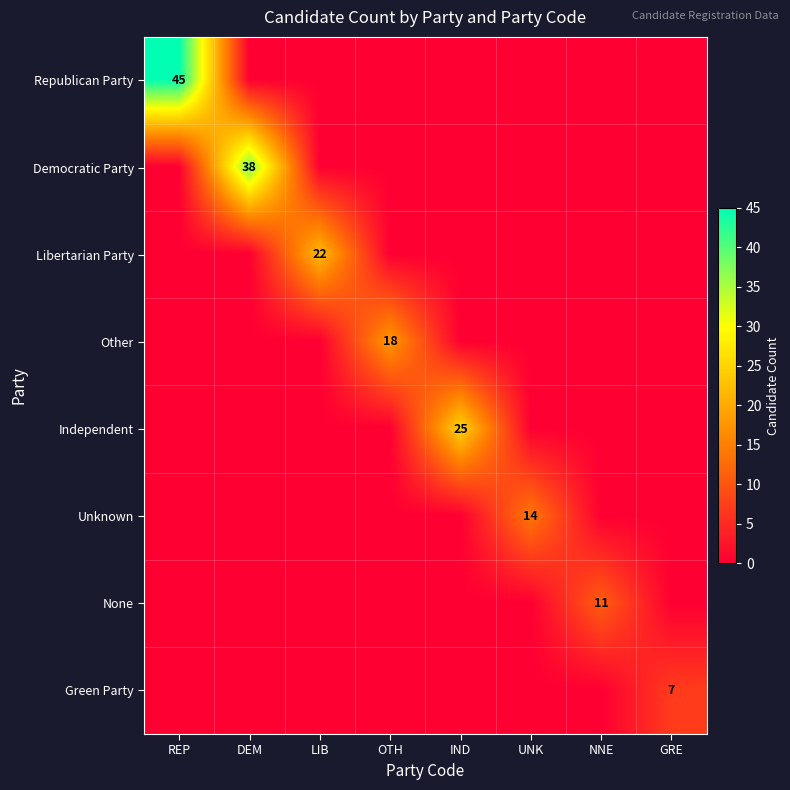

Is it true that None equals 0 at DEM?

True